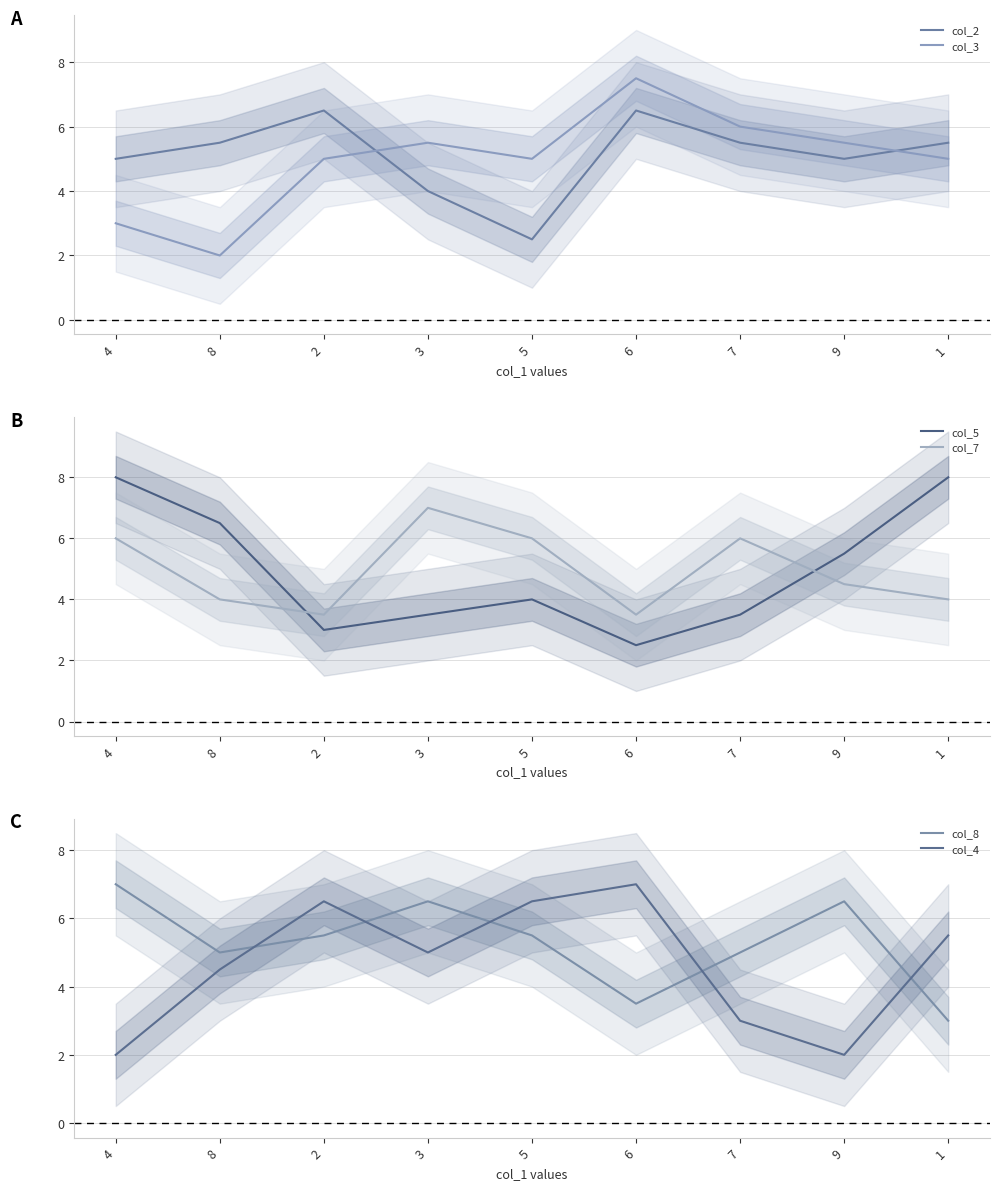

Reading left to right, what are all the values shown in this chart?

col_2: 4=5.0	8=5.5	2=6.5	3=4.0	5=2.5	6=6.5	7=5.5	9=5.0	1=5.5
col_3: 4=3.0	8=2.0	2=5.0	3=5.5	5=5.0	6=7.5	7=6.0	9=5.5	1=5.0
col_5: 4=8.0	8=6.5	2=3.0	3=3.5	5=4.0	6=2.5	7=3.5	9=5.5	1=8.0
col_7: 4=6.0	8=4.0	2=3.5	3=7.0	5=6.0	6=3.5	7=6.0	9=4.5	1=4.0
col_8: 4=7.0	8=5.0	2=5.5	3=6.5	5=5.5	6=3.5	7=5.0	9=6.5	1=3.0
col_4: 4=2.0	8=4.5	2=6.5	3=5.0	5=6.5	6=7.0	7=3.0	9=2.0	1=5.5